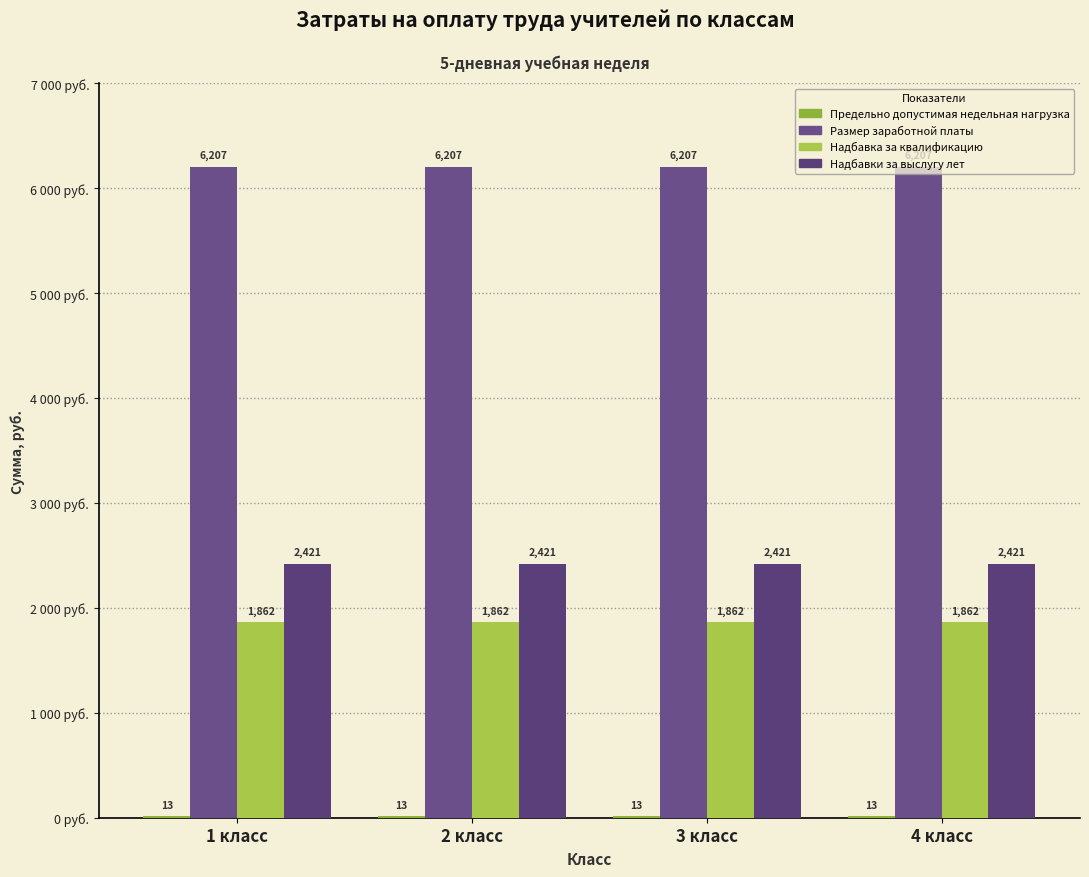

At which label is Размер заработной платы closest to 6207?

1 класс